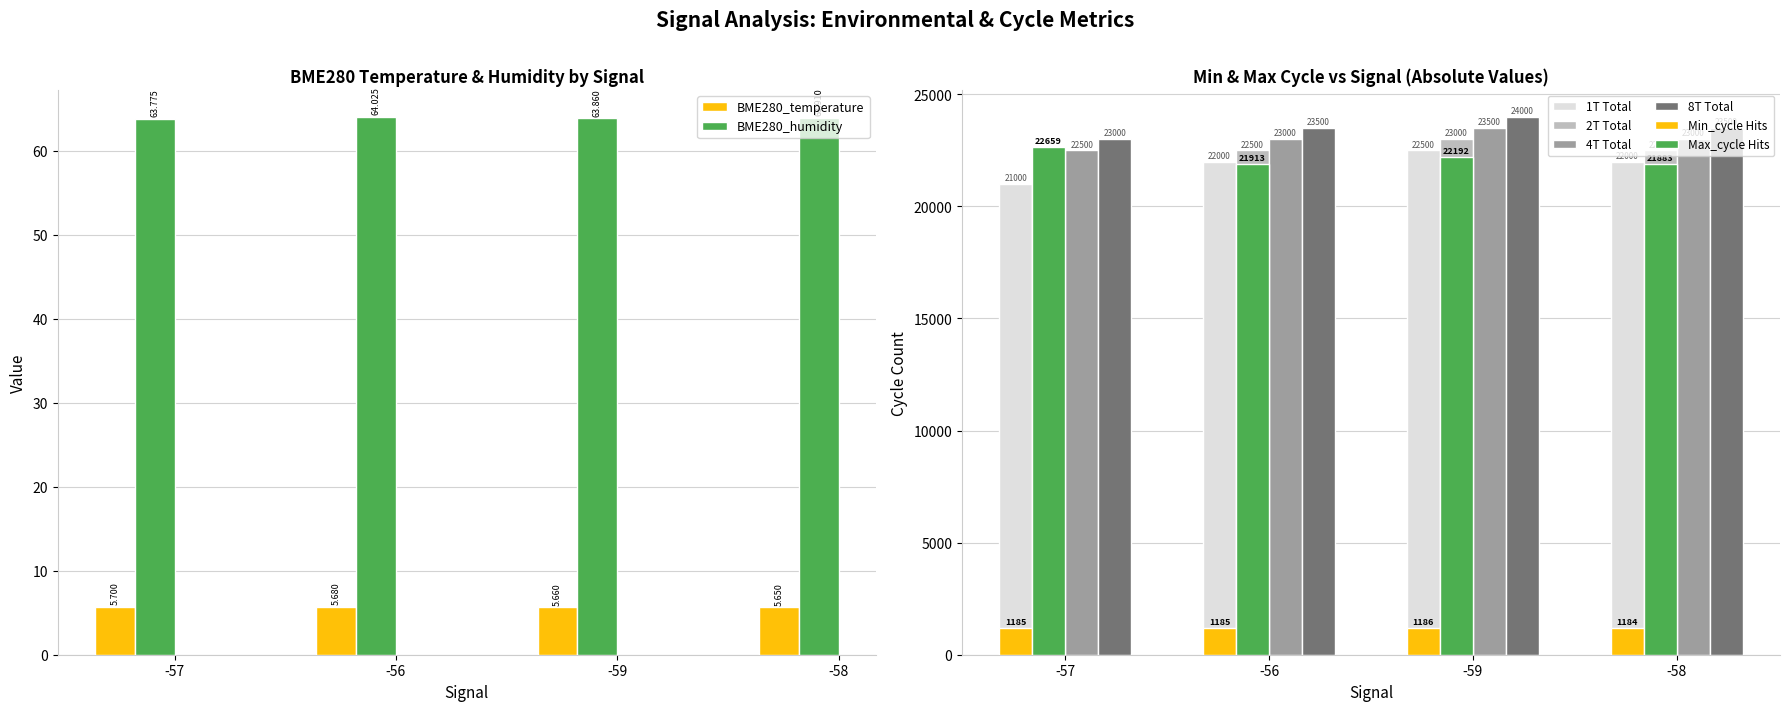

What is the difference between the maximum and minimum values in the BME280_temperature series?

0.1